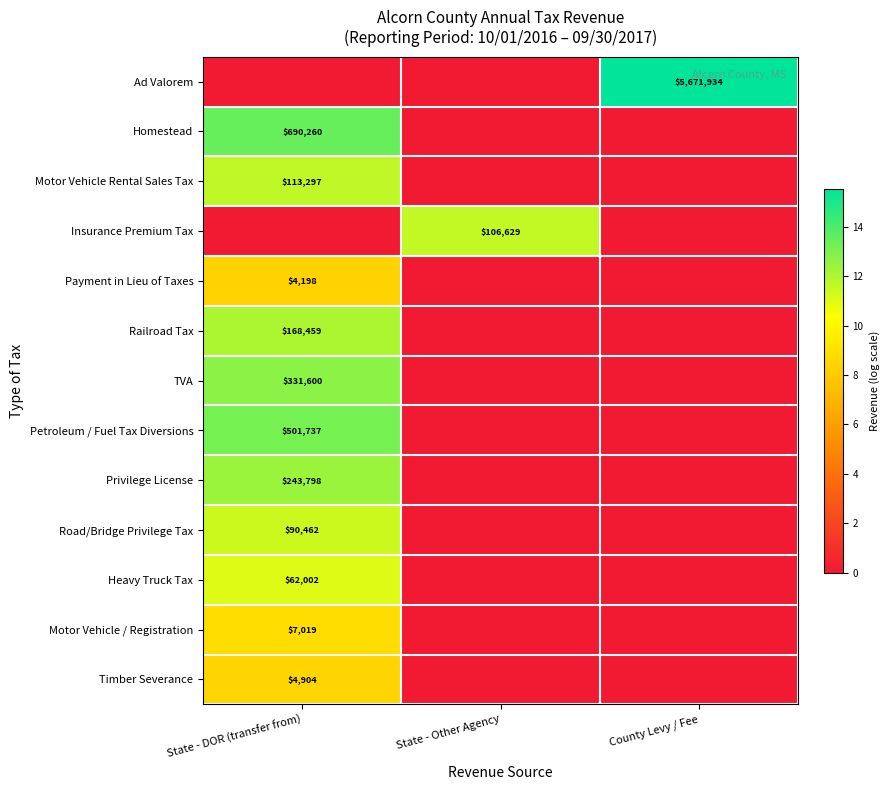

What is the maximum value shown in the chart?

15.6